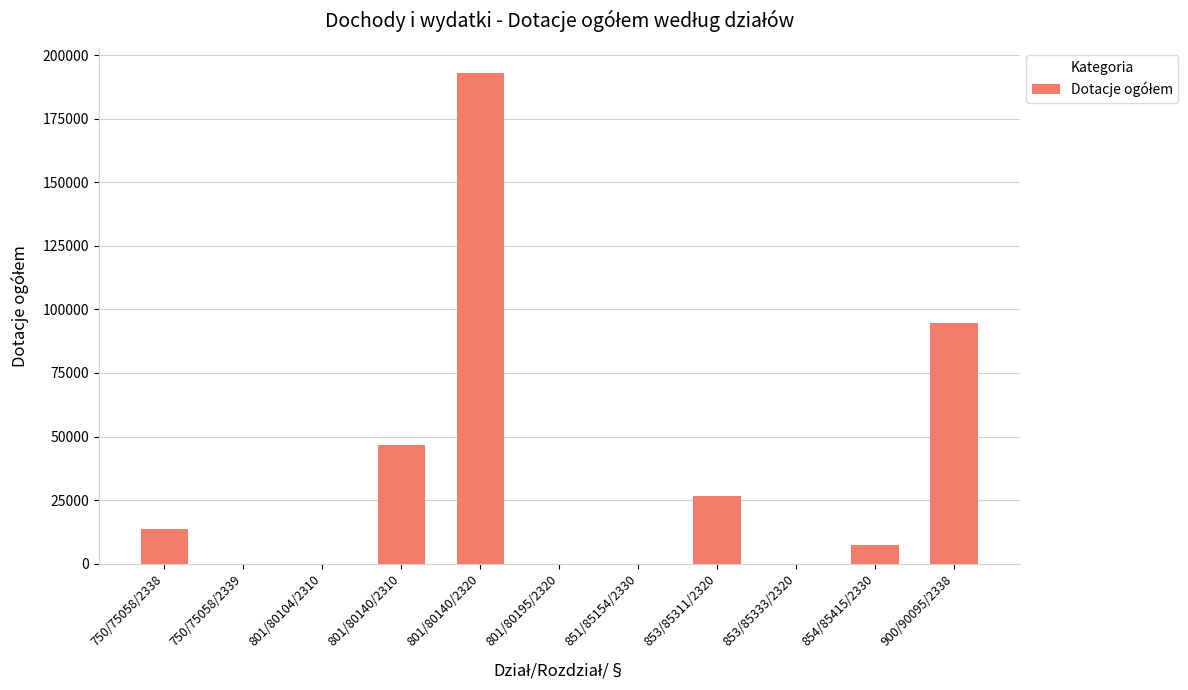

What is the change in value from 853/85311/2320 to 853/85333/2320?

-26518.0